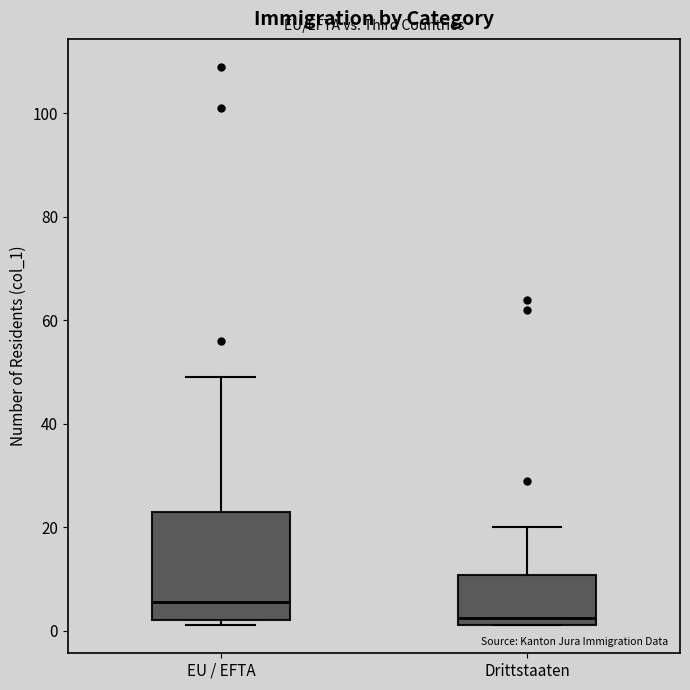

Which box is the tallest, from its lower edge to its upper edge?

EU / EFTA